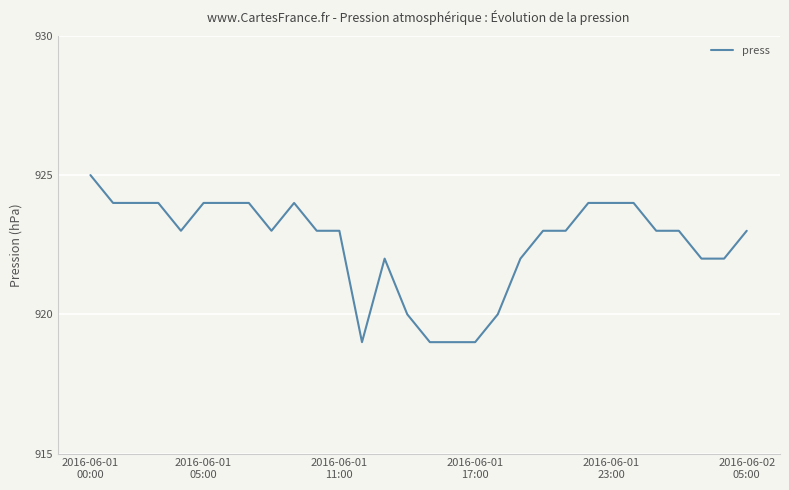

What is the minimum value shown in the chart?

919